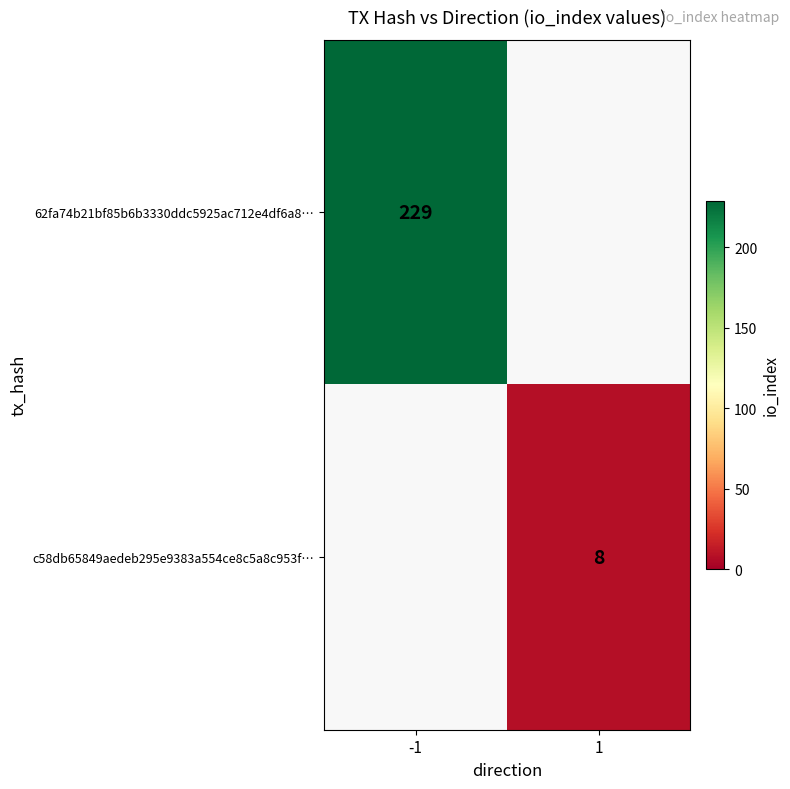

The 62fa74b21bf85b6b3330ddc5925ac712e4df6a8… series shows 229 at -1. True or false?

True